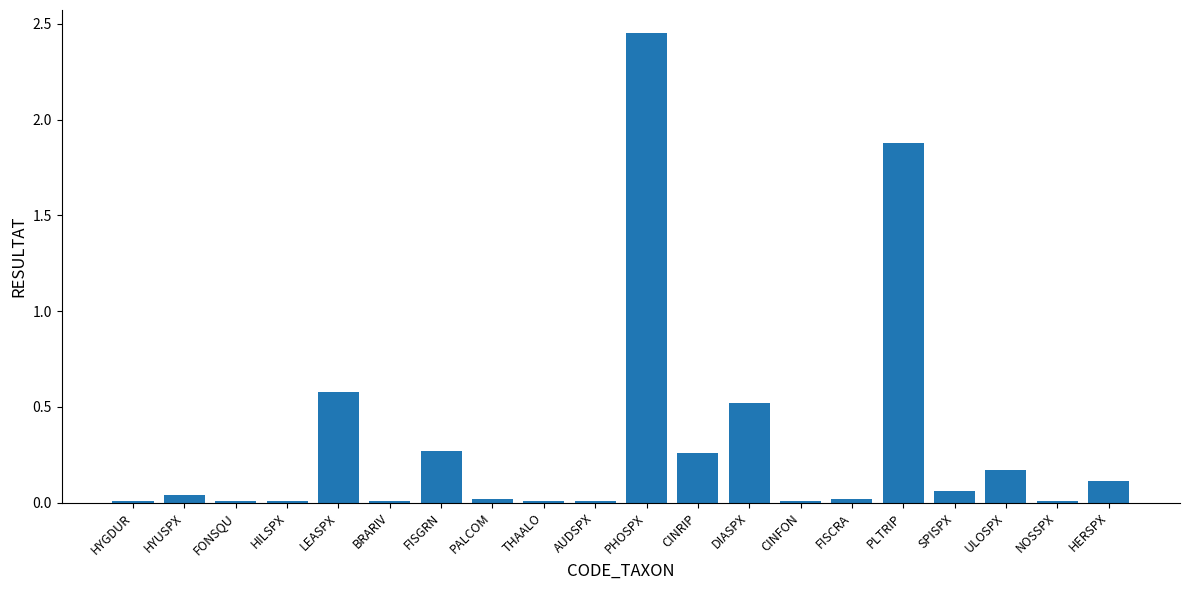

At which label is the value closest to 1?

LEASPX